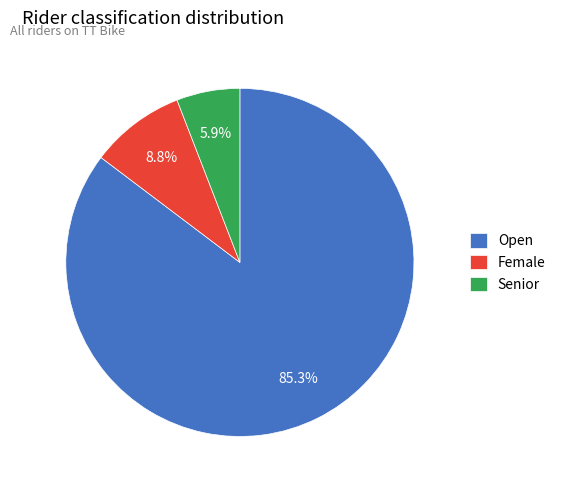

What is the majority slice?

Open